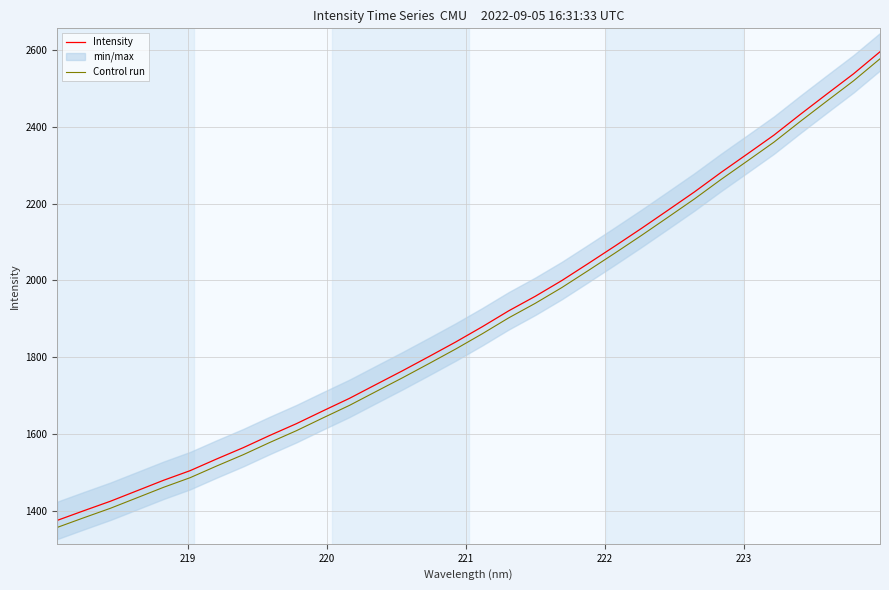

Which series has the largest total across all categories?

Intensity